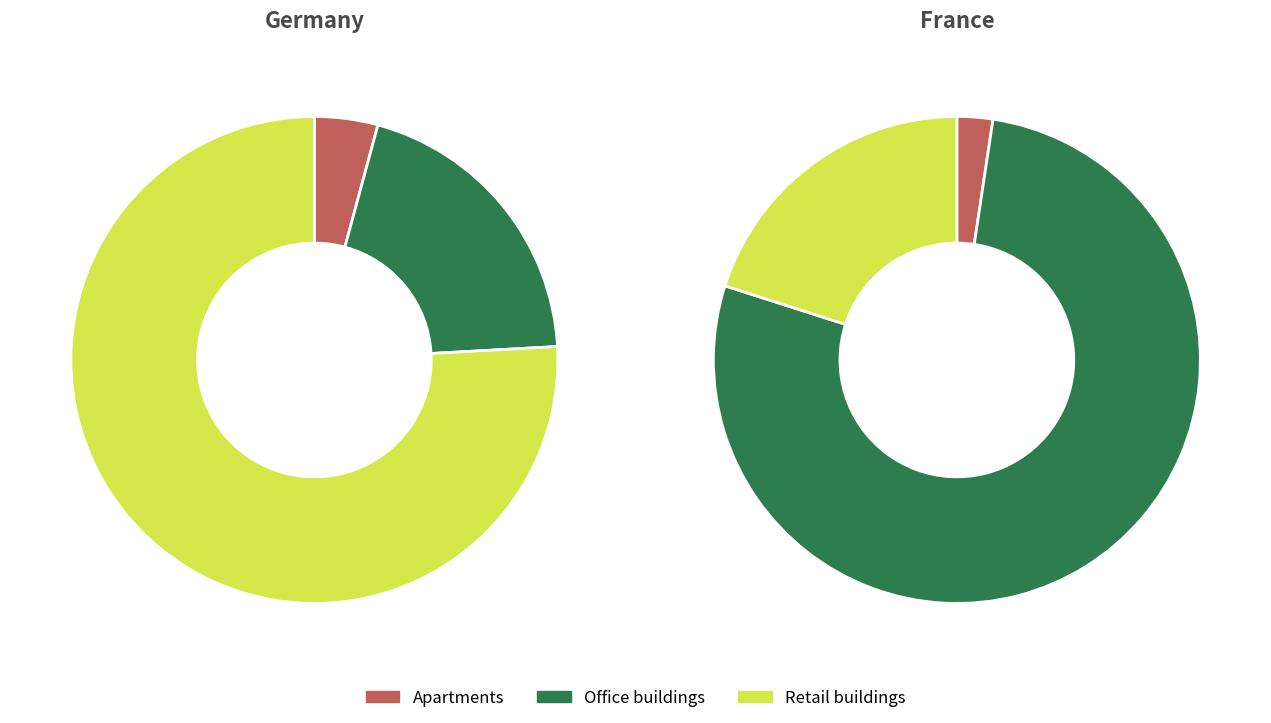

True or false: Germany accounts for 80% of the total.

True